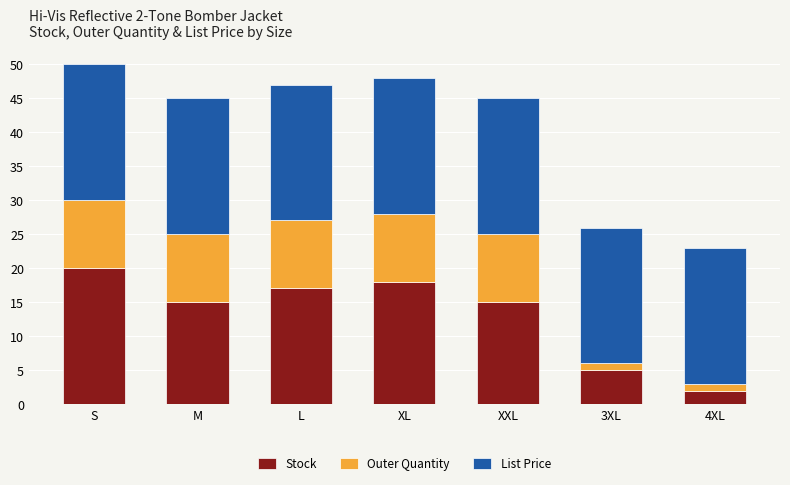

What is the total value across all series at XXL?

45.0